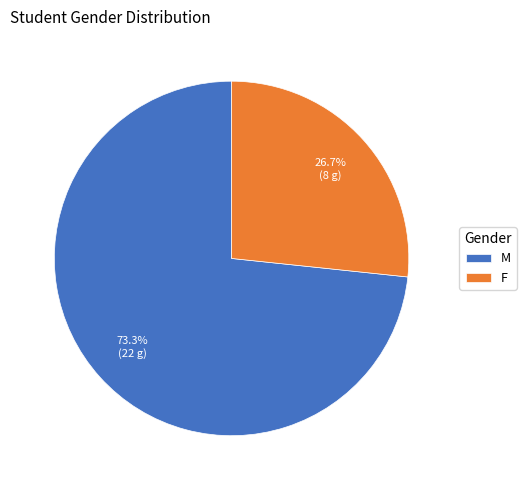

How many segments does this pie chart have?

2